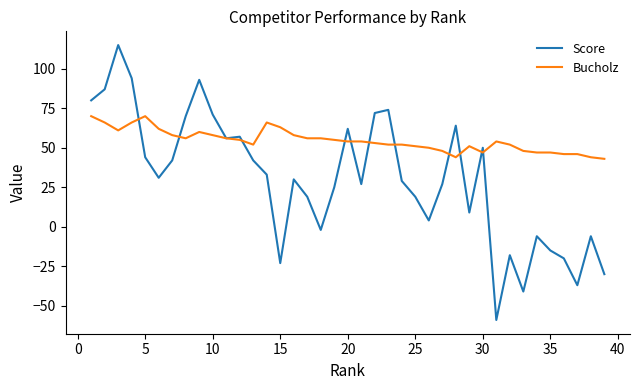

What is the difference between the maximum and minimum values in the Bucholz series?

27